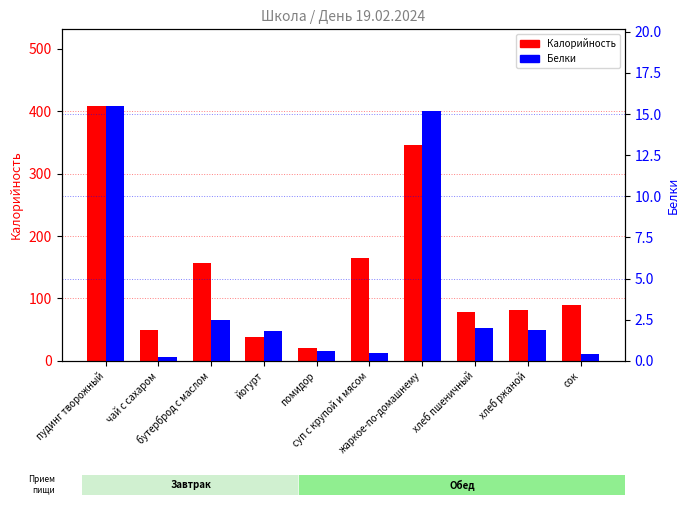

What is the spread (max minus min) of values at помидор?

20.4